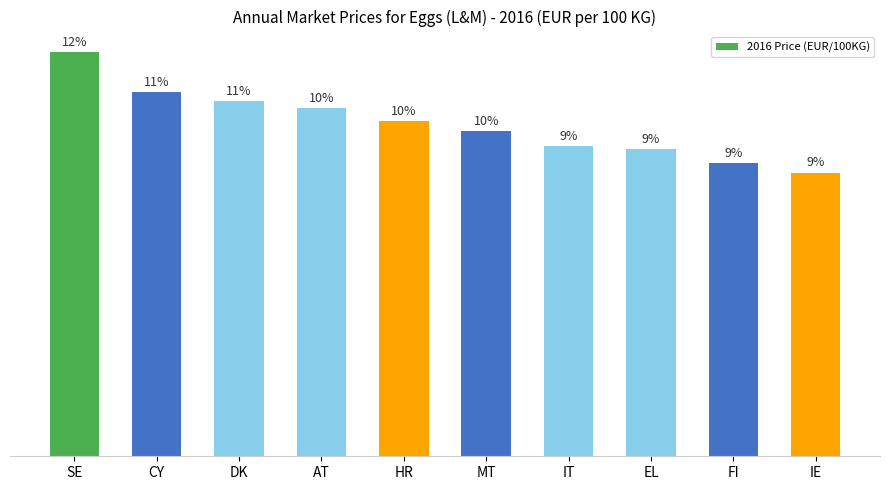

Reading left to right, list all the values displayed in this chart.

195.8	176.1	172.0	168.7	162.3	157.3	150.0	148.9	141.9	137.4